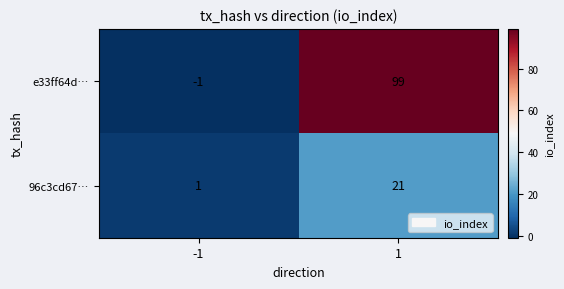

What is the spread (max minus min) of values at -1?

2